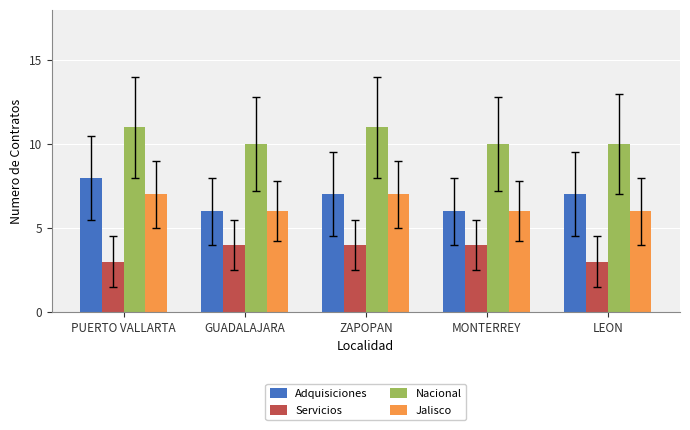

How many bars are there in total?

20